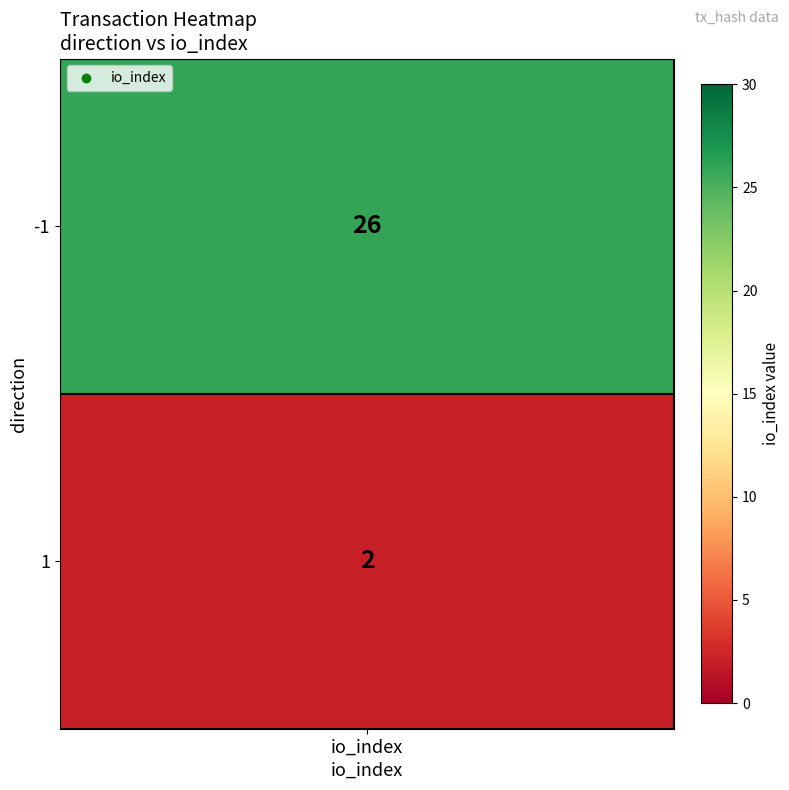

Rank the categories by value from lowest to highest.

1, -1